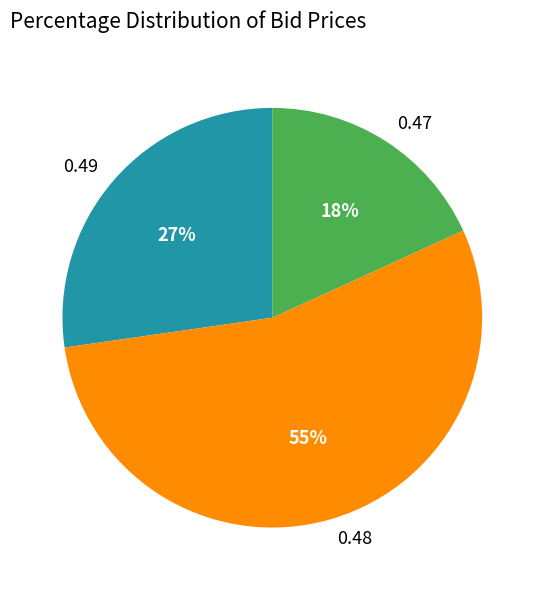

Do 0.47 and 0.49 together represent more than half of the pie?

No